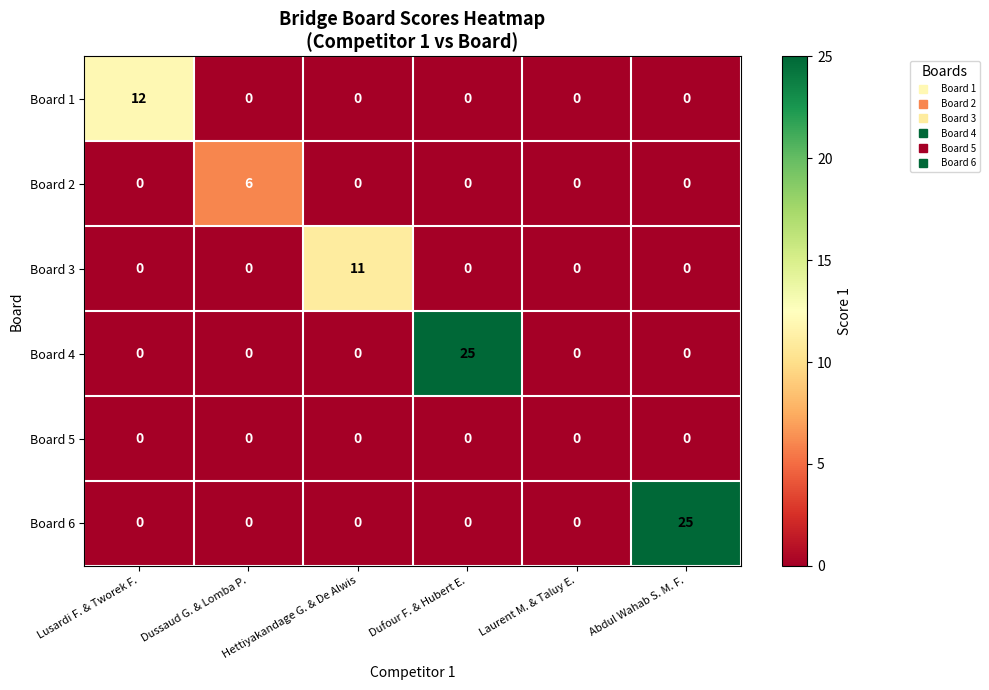

What is the approximate value of Board 1 at Lusardi F. & Tworek F.?

12